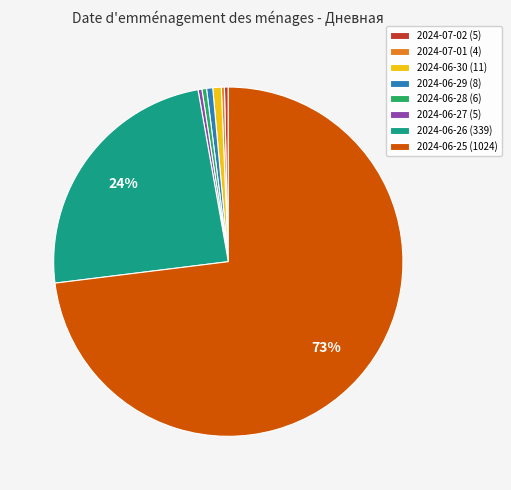

What percentage is the 2024-06-30 slice, to the nearest percent?

1%